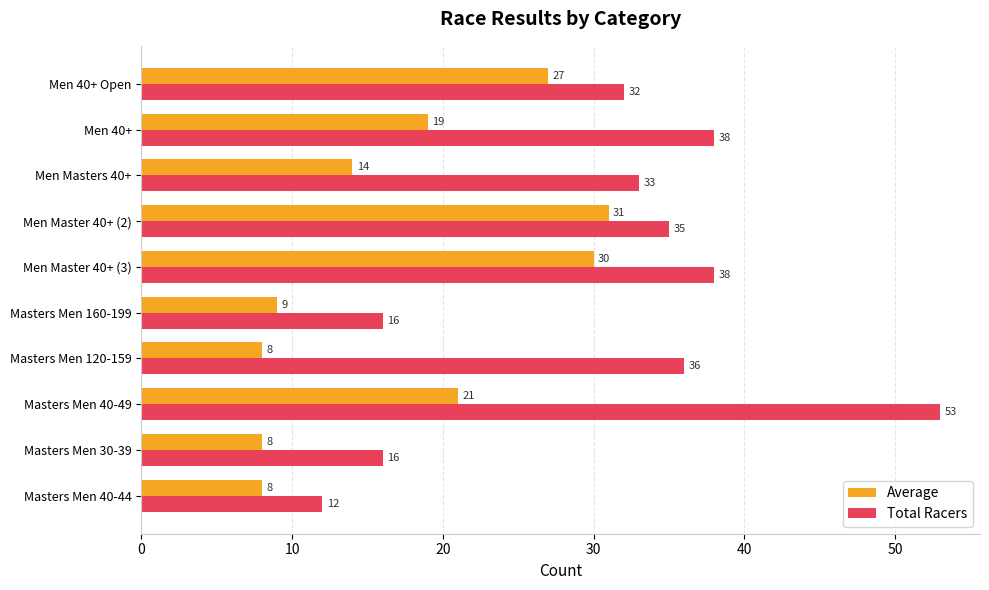

The value of Average at Masters Men 40-49 is 21. True or false?

True